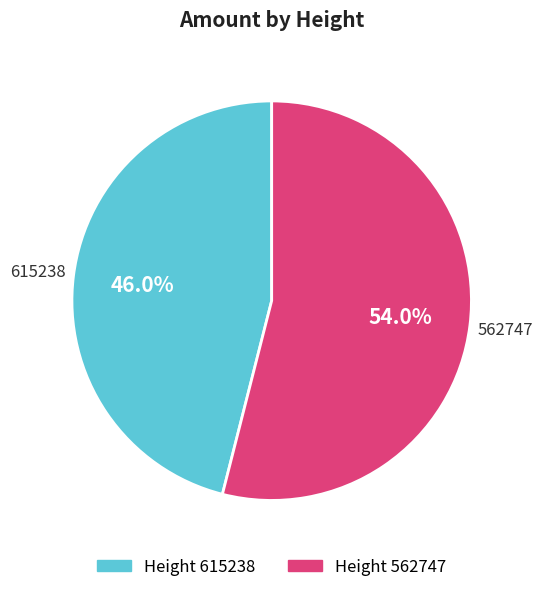

How many segments does this pie chart have?

2